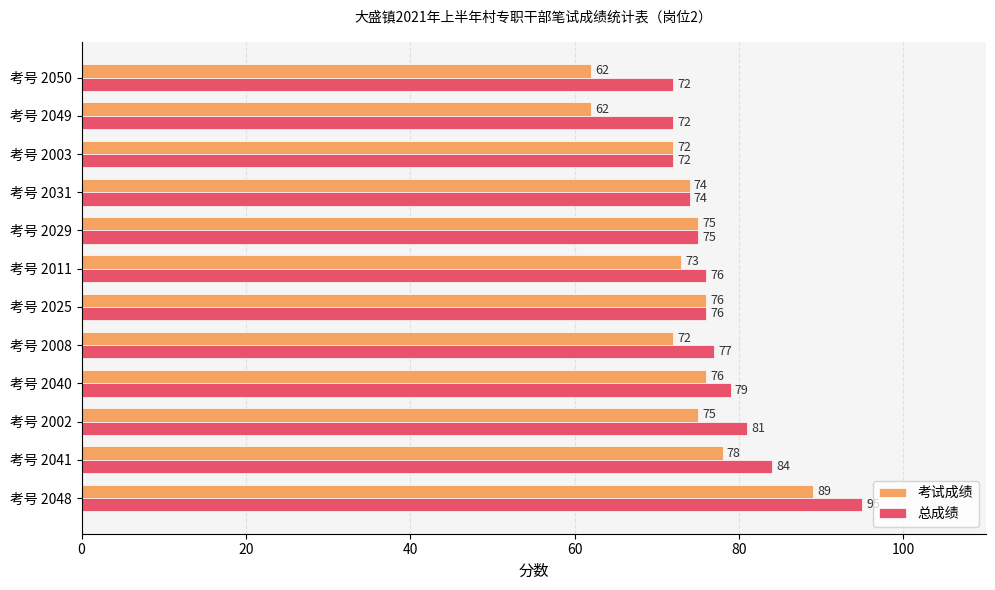

Rank the series at 考号 2011 from lowest to highest value.

考试成绩, 总成绩